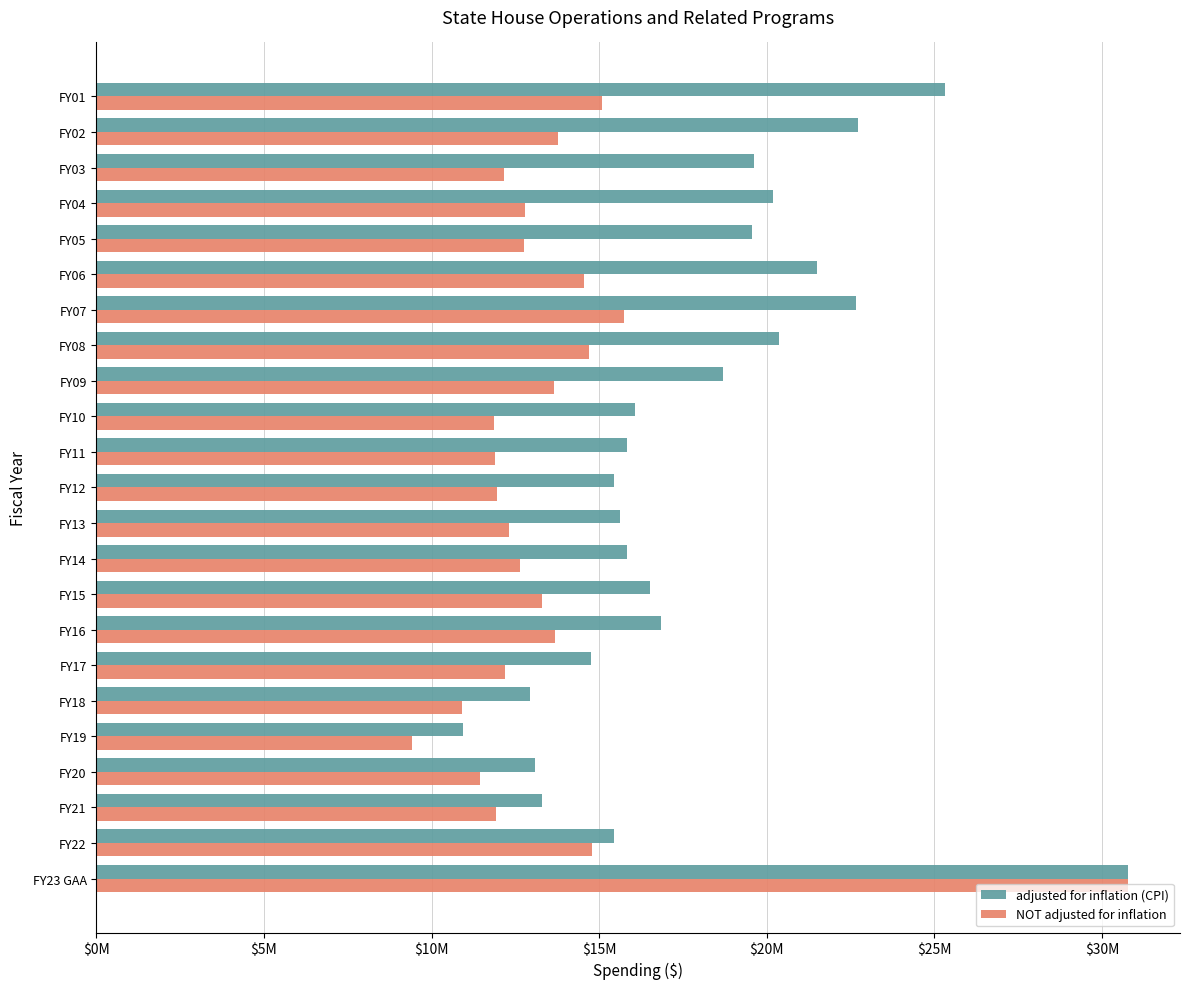

What are all the series names shown in the legend?

adjusted for inflation (CPI), NOT adjusted for inflation